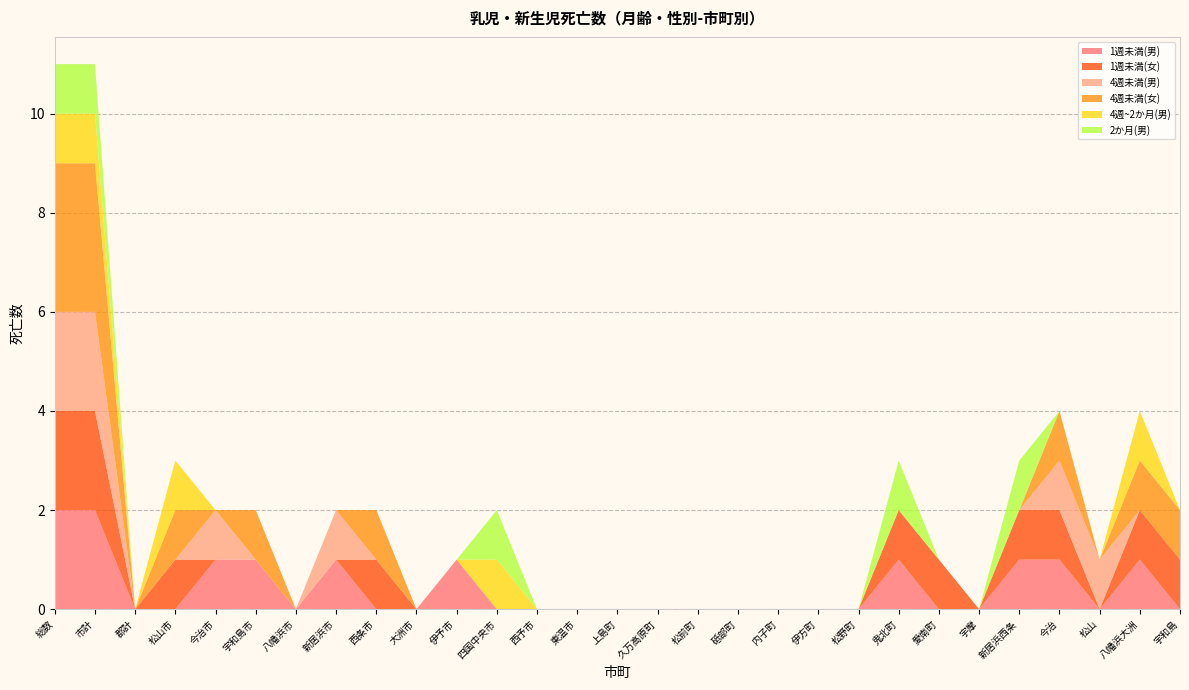

Reading left to right, extract all data points from this chart.

1週未満(男): 総数=2	市計=2	郡計=0	松山市=0	今治市=1	宇和島市=1	八幡浜市=0	新居浜市=1	西条市=0	大洲市=0	伊予市=1	四国中央市=0	西予市=0	東温市=0	上島町=0	久万高原町=0	松前町=0	砥部町=0	内子町=0	伊方町=0	松野町=0	鬼北町=1	愛南町=0	宇摩=0	新居浜西条=1	今治=1	松山=0	八幡浜大洲=1	宇和島=0
1週未満(女): 総数=2	市計=2	郡計=0	松山市=1	今治市=0	宇和島市=0	八幡浜市=0	新居浜市=0	西条市=1	大洲市=0	伊予市=0	四国中央市=0	西予市=0	東温市=0	上島町=0	久万高原町=0	松前町=0	砥部町=0	内子町=0	伊方町=0	松野町=0	鬼北町=1	愛南町=1	宇摩=0	新居浜西条=1	今治=1	松山=0	八幡浜大洲=1	宇和島=1
4週未満(男): 総数=2	市計=2	郡計=0	松山市=0	今治市=1	宇和島市=0	八幡浜市=0	新居浜市=1	西条市=0	大洲市=0	伊予市=0	四国中央市=0	西予市=0	東温市=0	上島町=0	久万高原町=0	松前町=0	砥部町=0	内子町=0	伊方町=0	松野町=0	鬼北町=0	愛南町=0	宇摩=0	新居浜西条=0	今治=1	松山=1	八幡浜大洲=0	宇和島=0
4週未満(女): 総数=3	市計=3	郡計=0	松山市=1	今治市=0	宇和島市=1	八幡浜市=0	新居浜市=0	西条市=1	大洲市=0	伊予市=0	四国中央市=0	西予市=0	東温市=0	上島町=0	久万高原町=0	松前町=0	砥部町=0	内子町=0	伊方町=0	松野町=0	鬼北町=0	愛南町=0	宇摩=0	新居浜西条=0	今治=1	松山=0	八幡浜大洲=1	宇和島=1
4週~2か月(男): 総数=1	市計=1	郡計=0	松山市=1	今治市=0	宇和島市=0	八幡浜市=0	新居浜市=0	西条市=0	大洲市=0	伊予市=0	四国中央市=1	西予市=0	東温市=0	上島町=0	久万高原町=0	松前町=0	砥部町=0	内子町=0	伊方町=0	松野町=0	鬼北町=0	愛南町=0	宇摩=0	新居浜西条=0	今治=0	松山=0	八幡浜大洲=1	宇和島=0
2か月(男): 総数=1	市計=1	郡計=0	松山市=0	今治市=0	宇和島市=0	八幡浜市=0	新居浜市=0	西条市=0	大洲市=0	伊予市=0	四国中央市=1	西予市=0	東温市=0	上島町=0	久万高原町=0	松前町=0	砥部町=0	内子町=0	伊方町=0	松野町=0	鬼北町=1	愛南町=0	宇摩=0	新居浜西条=1	今治=0	松山=0	八幡浜大洲=0	宇和島=0